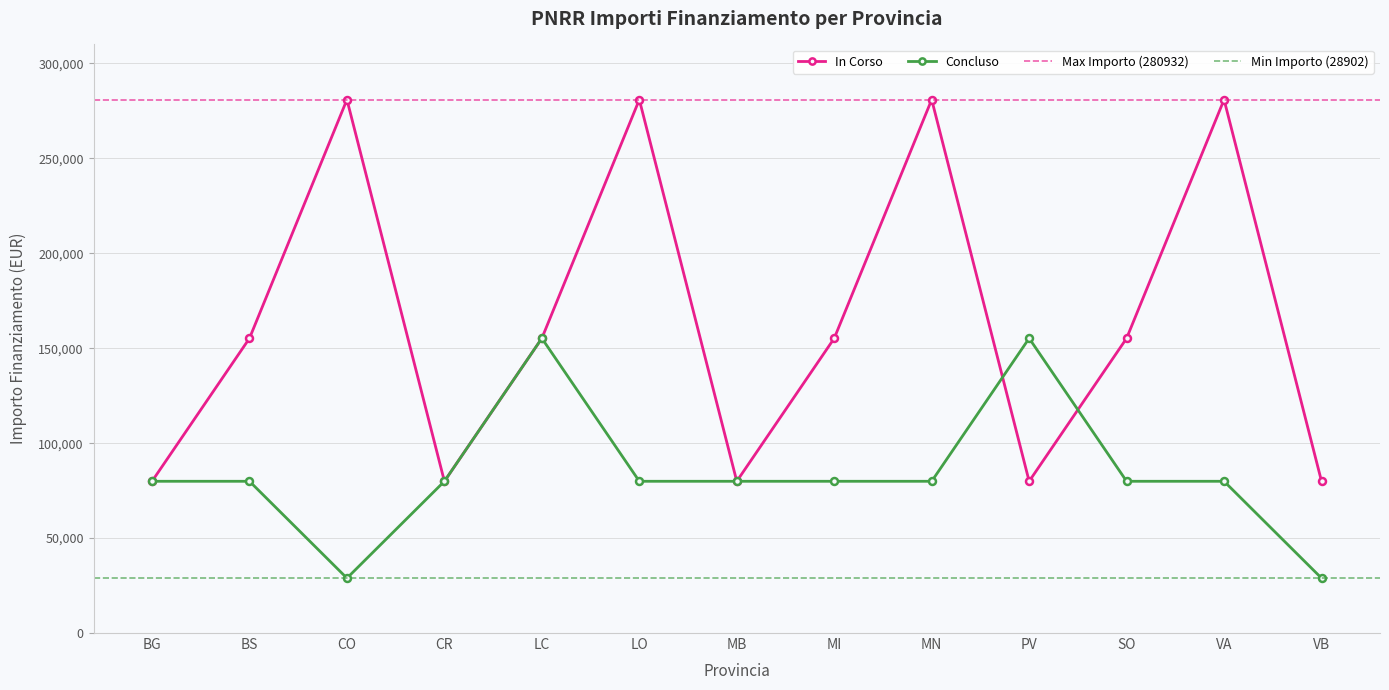

Is it true that Concluso equals 43297 at LO?

False